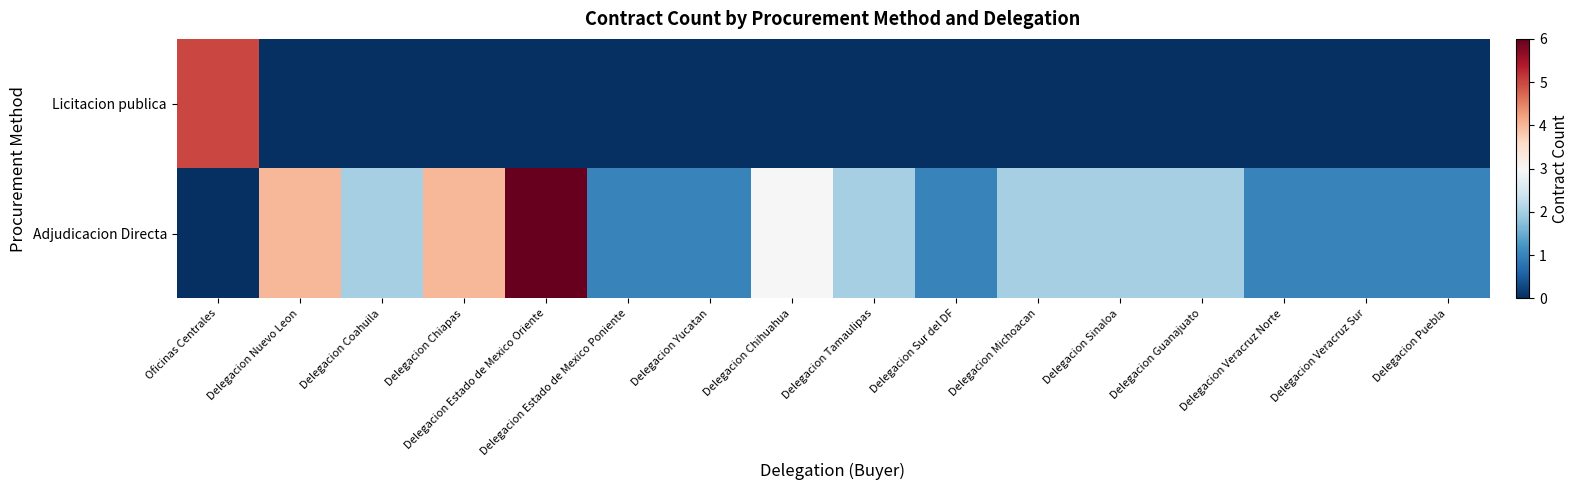

Reading left to right, list all the values displayed in this chart.

Licitacion publica: Oficinas Centrales=5	Delegacion Nuevo Leon=0	Delegacion Coahuila=0	Delegacion Chiapas=0	Delegacion Estado de Mexico Oriente=0	Delegacion Estado de Mexico Poniente=0	Delegacion Yucatan=0	Delegacion Chihuahua=0	Delegacion Tamaulipas=0	Delegacion Sur del DF=0	Delegacion Michoacan=0	Delegacion Sinaloa=0	Delegacion Guanajuato=0	Delegacion Veracruz Norte=0	Delegacion Veracruz Sur=0	Delegacion Puebla=0
Adjudicacion Directa: Oficinas Centrales=0	Delegacion Nuevo Leon=4	Delegacion Coahuila=2	Delegacion Chiapas=4	Delegacion Estado de Mexico Oriente=6	Delegacion Estado de Mexico Poniente=1	Delegacion Yucatan=1	Delegacion Chihuahua=3	Delegacion Tamaulipas=2	Delegacion Sur del DF=1	Delegacion Michoacan=2	Delegacion Sinaloa=2	Delegacion Guanajuato=2	Delegacion Veracruz Norte=1	Delegacion Veracruz Sur=1	Delegacion Puebla=1